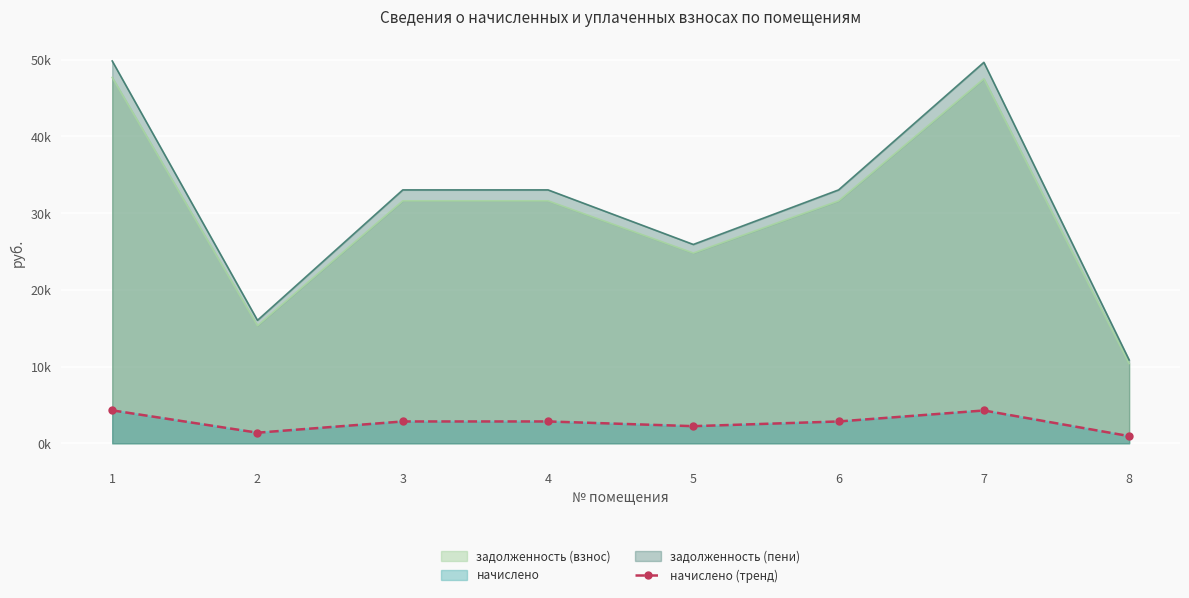

Read the value at 8.

936.0